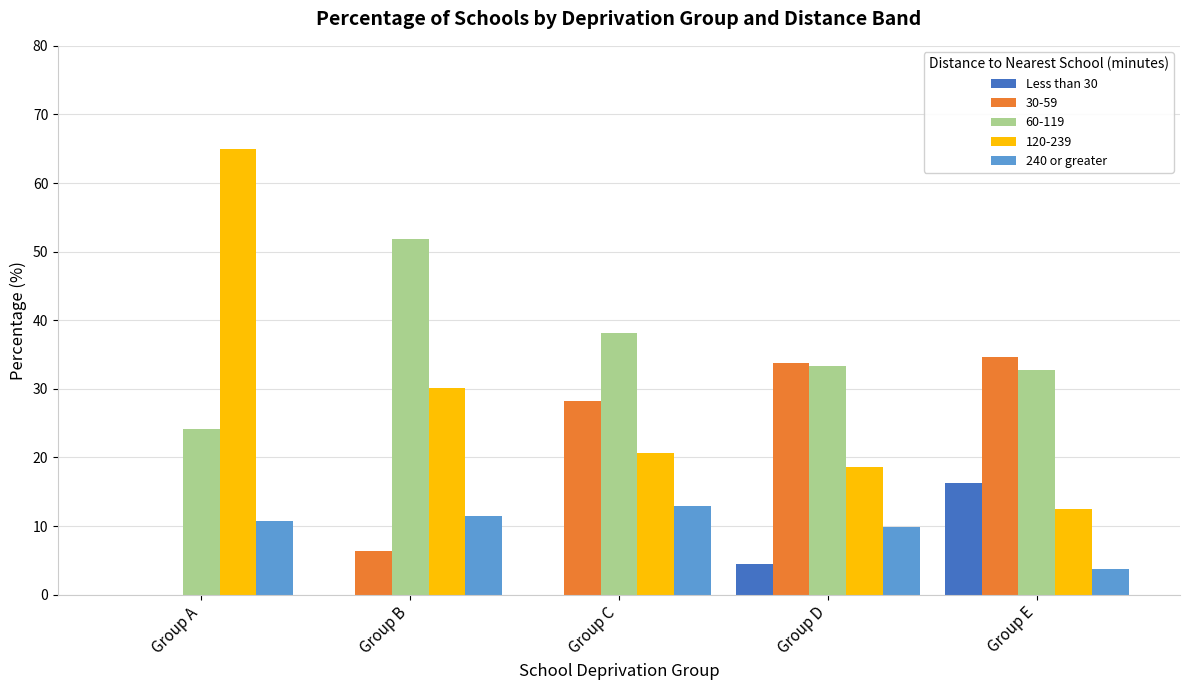

At which label is 240 or greater closest to 8?

Group D